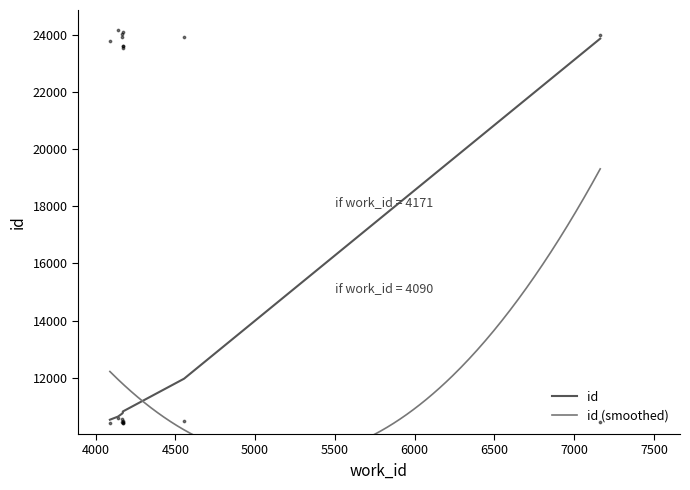

Which has a higher value, 4171 or 4171?

4171